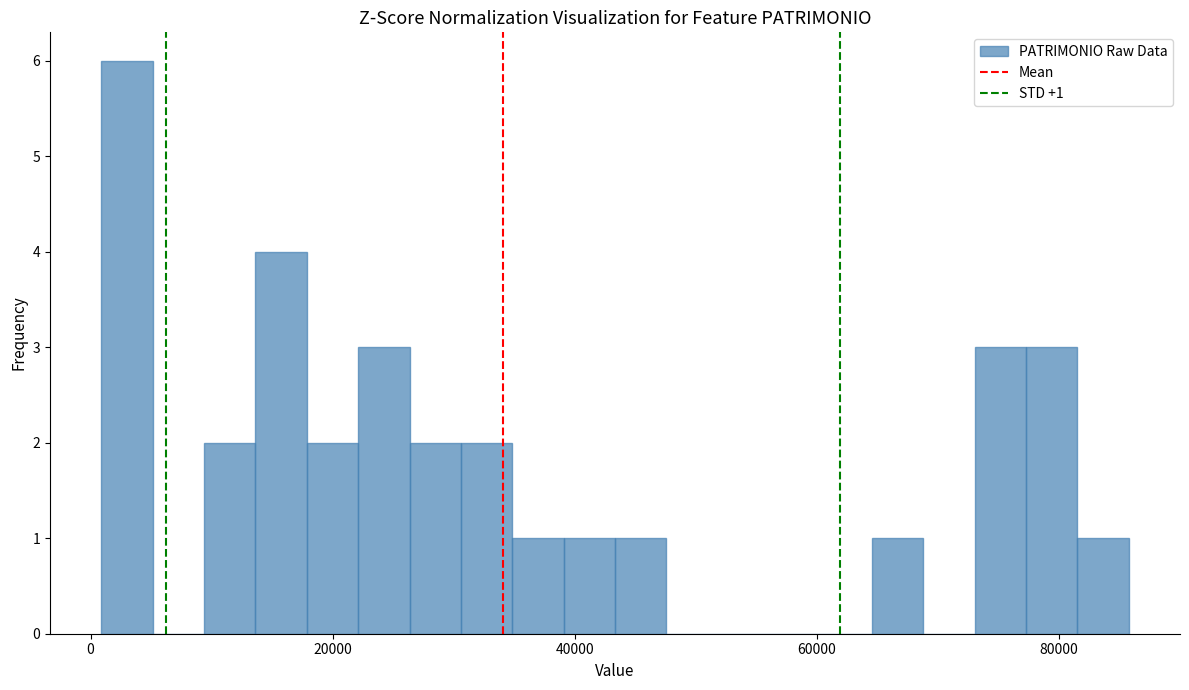

Around what value on the x-axis is the tallest bar? Give the approximate position of its centre, as read against the axis.

4000